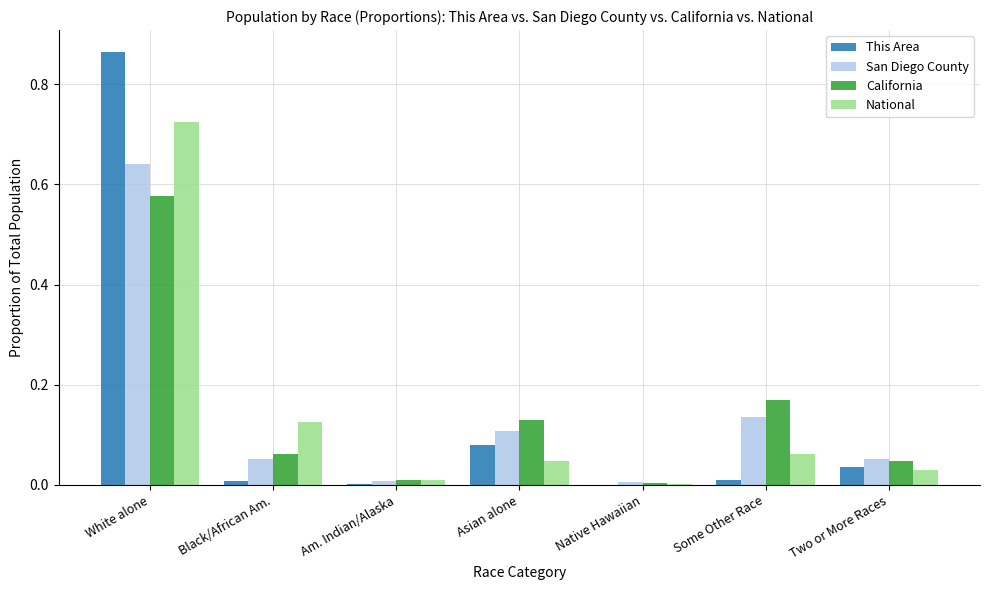

The San Diego County series shows 0.2 at Some Other Race. True or false?

False